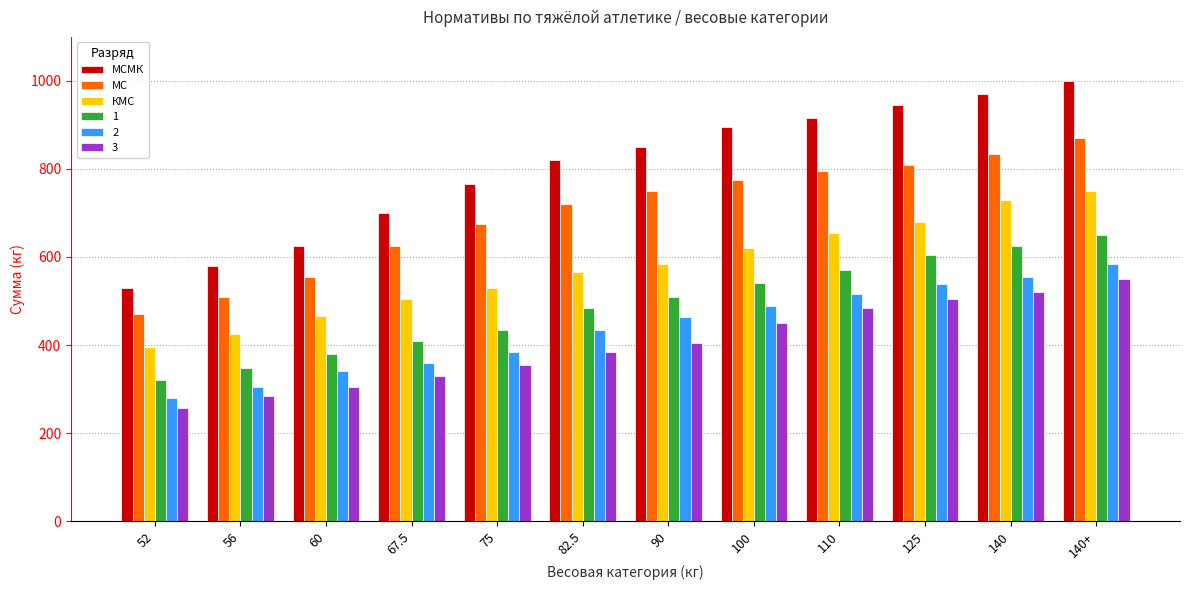

List the series in order of their peak value, lowest first.

3, 2, 1, КМС, МС, МСМК